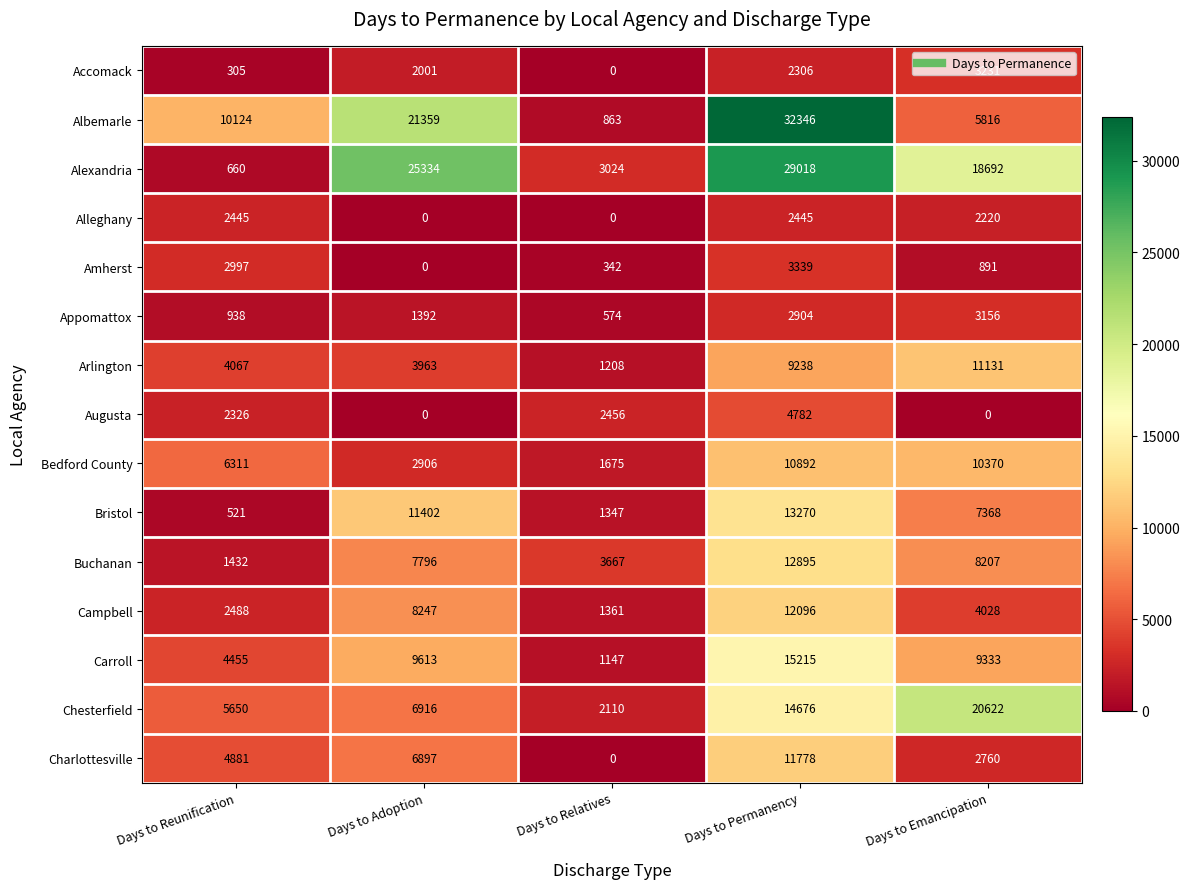

At which label does Alleghany first exceed 2220?

Days to Reunification